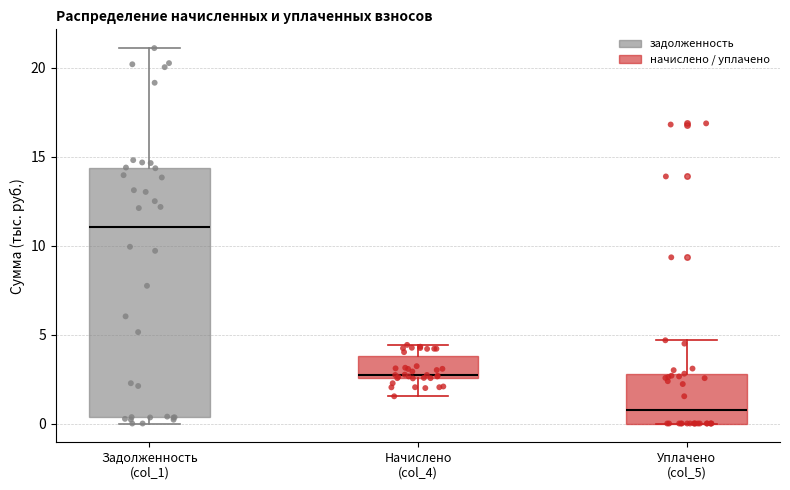

Reading left to right, read every box against the y-axis: the position of its median line, the range the box covers, and the ends of its whiskers. The values are not printed on the chart, so give them approximately, as read against the axis.

Задолженность (col_1): median 11.0, box 0.5 to 14.5, whiskers 0.0 to 21.0
Начислено (col_4): median 2.5 (just above the box's lower edge), box 2.5 to 4.0, whiskers 1.5 to 4.5
Уплачено (col_5): median 1.0, box 0.0 to 3.0, whiskers 0.0 to 4.5